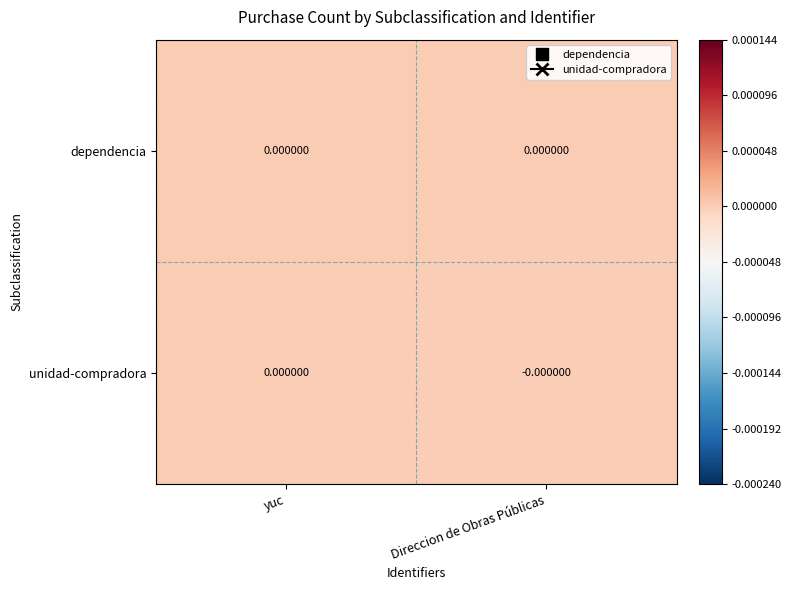

Between yuc and Direccion de Obras Públicas, which is larger?

yuc